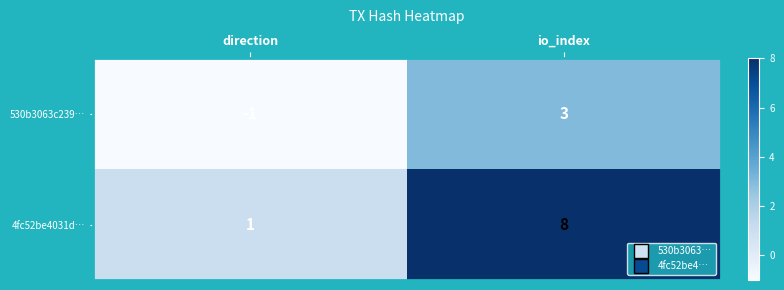

What is the total value across all series at io_index?

11